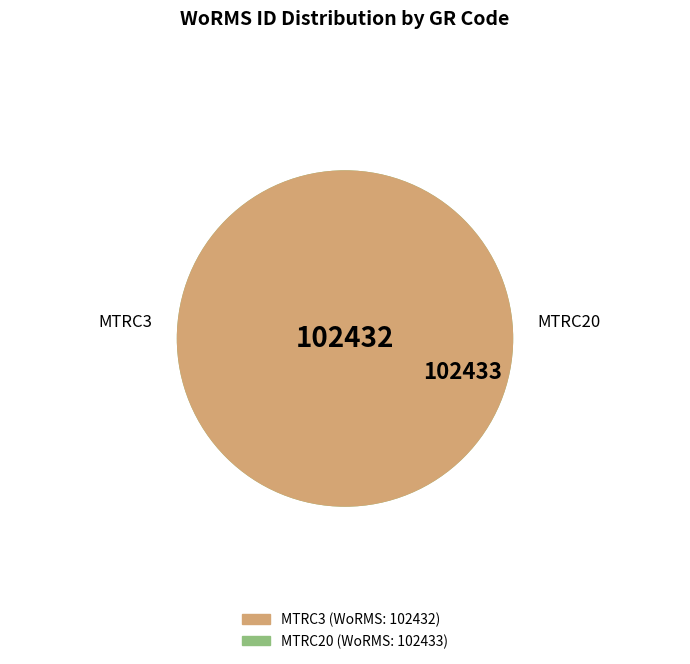

To the nearest percent, what percentage of the pie is MTRC20?

50%